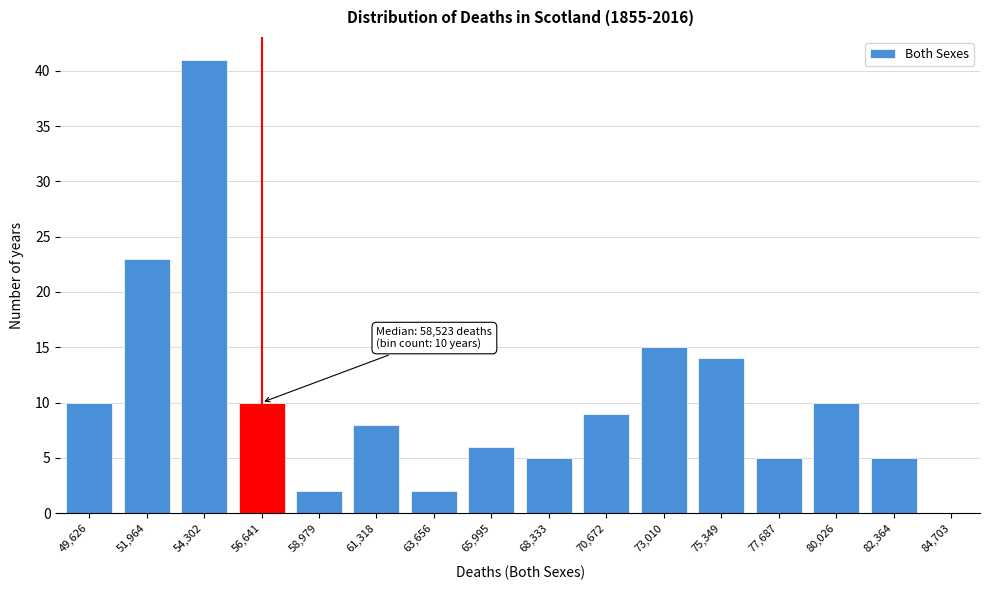

Reading right to left, list all the values displayed in this chart.

5	10	5	14	15	9	5	6	2	8	2	10	41	23	10